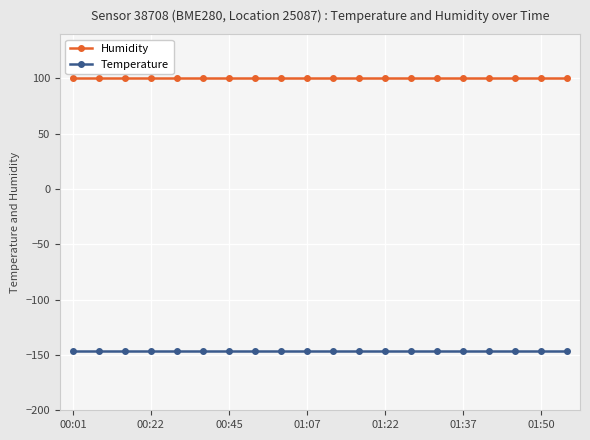

True or false: Humidity and Temperature intersect in this chart.

False